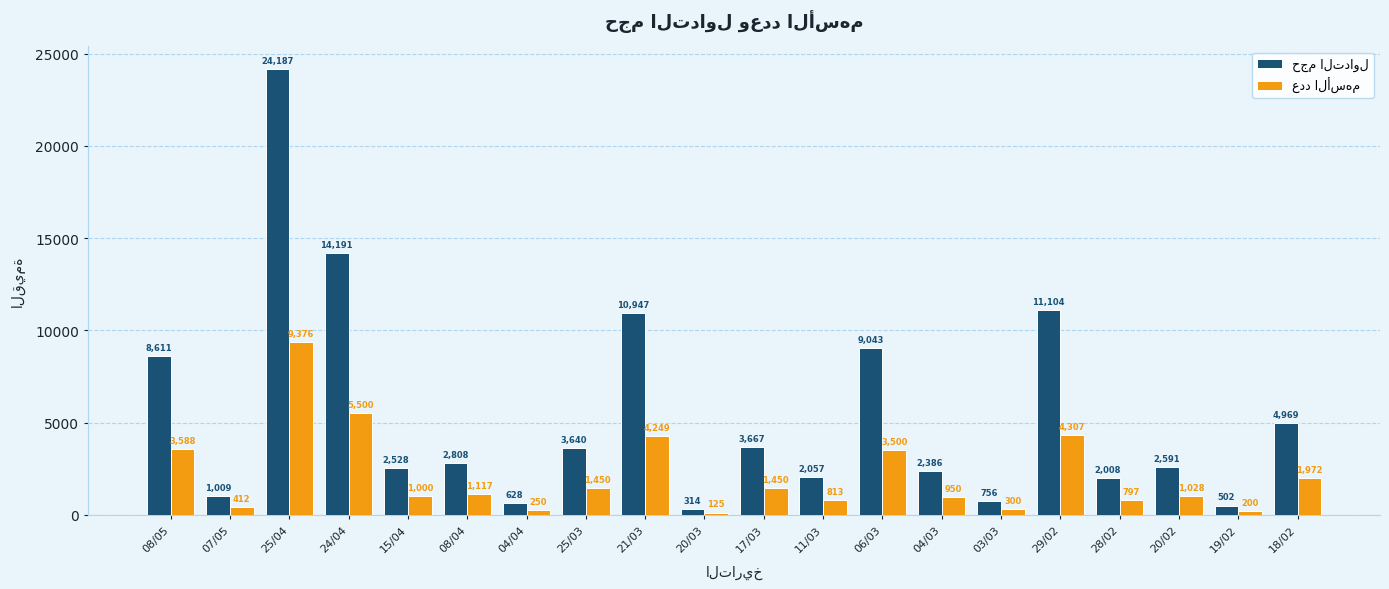

What is the spread (max minus min) of values at 24/04?

8691